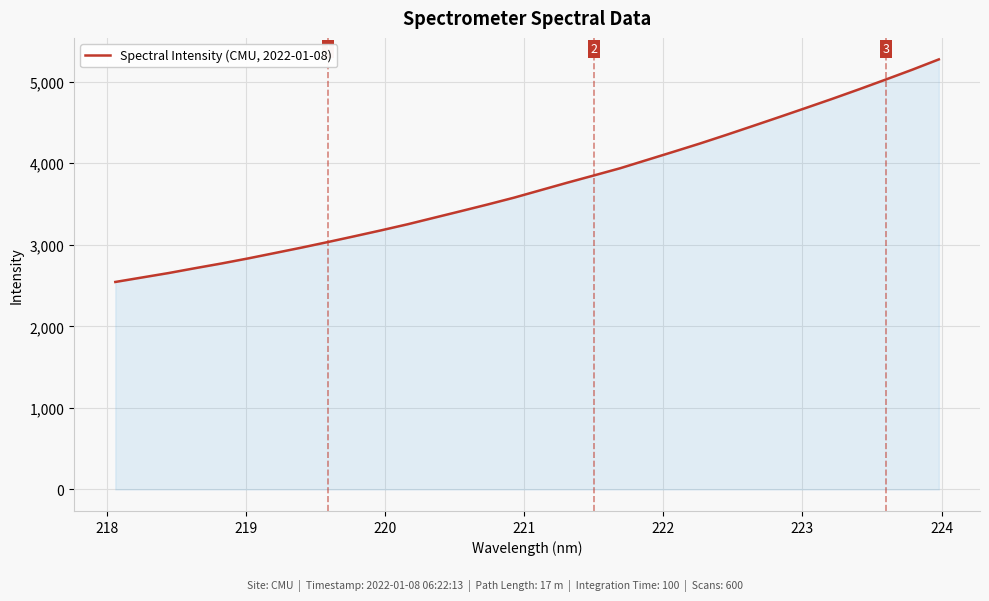

What is the difference between the maximum and minimum values?

2729.0